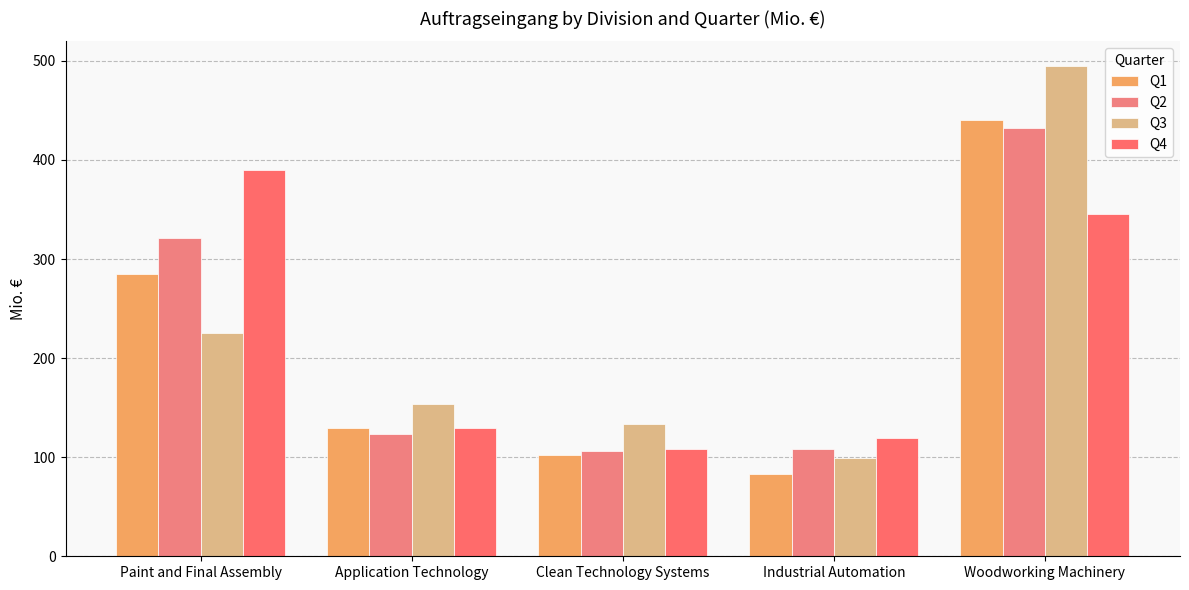

At which label is Q3 closest to 297?

Paint and Final Assembly